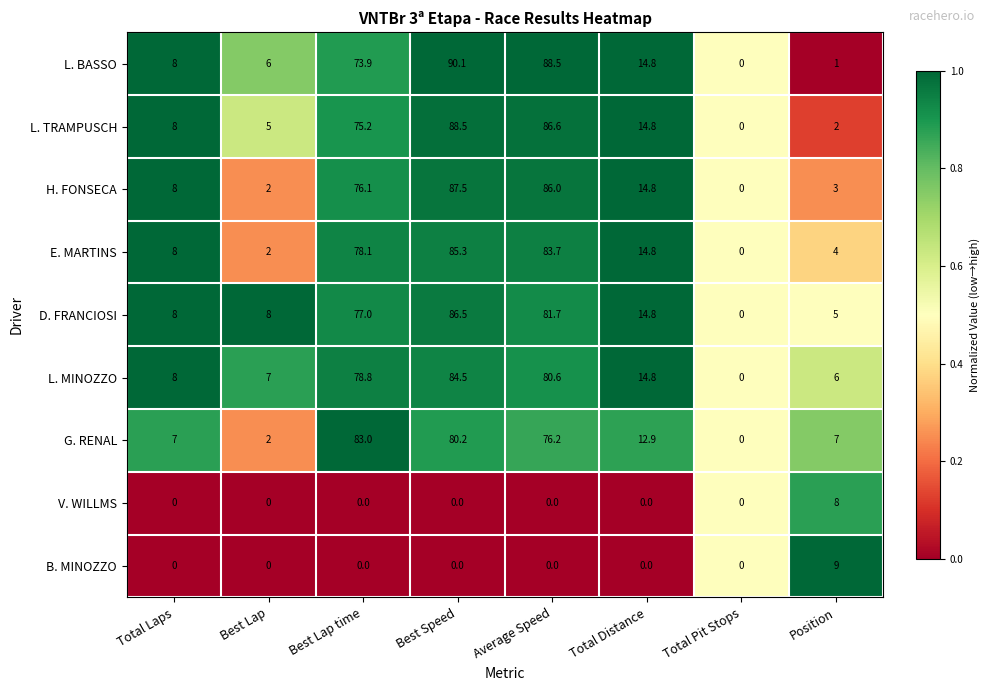

What is the highest value of the H. FONSECA series?

87.5